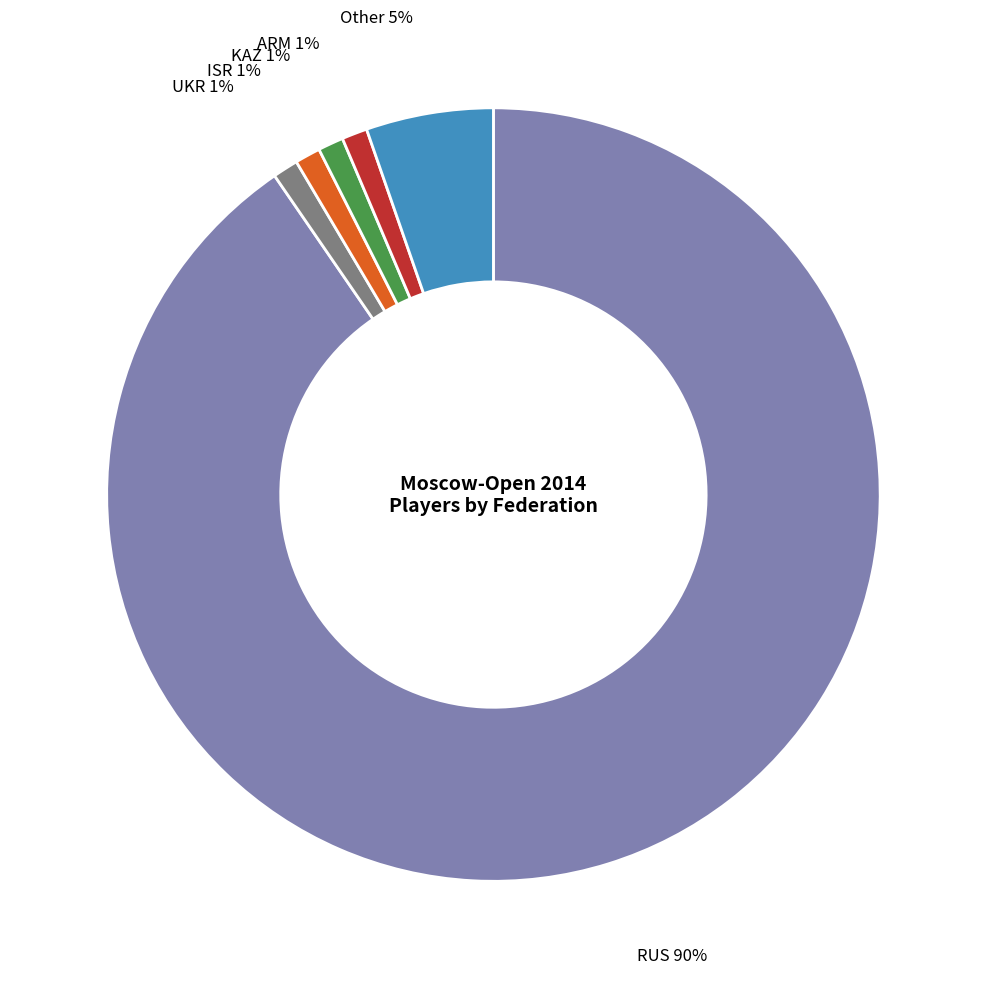

Does any single category account for the majority?

Yes